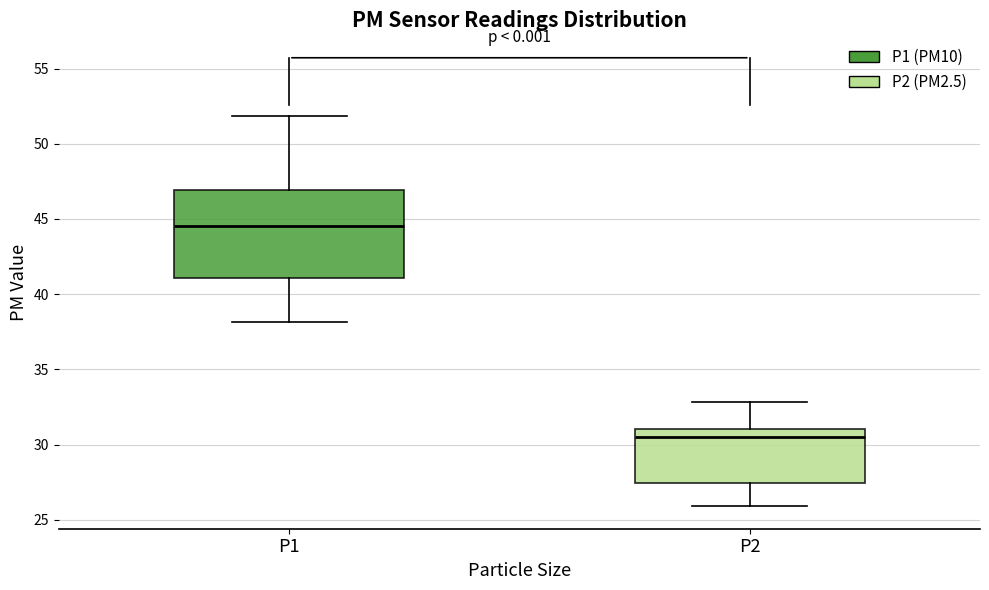

Which box is the tallest, from its lower edge to its upper edge?

P1